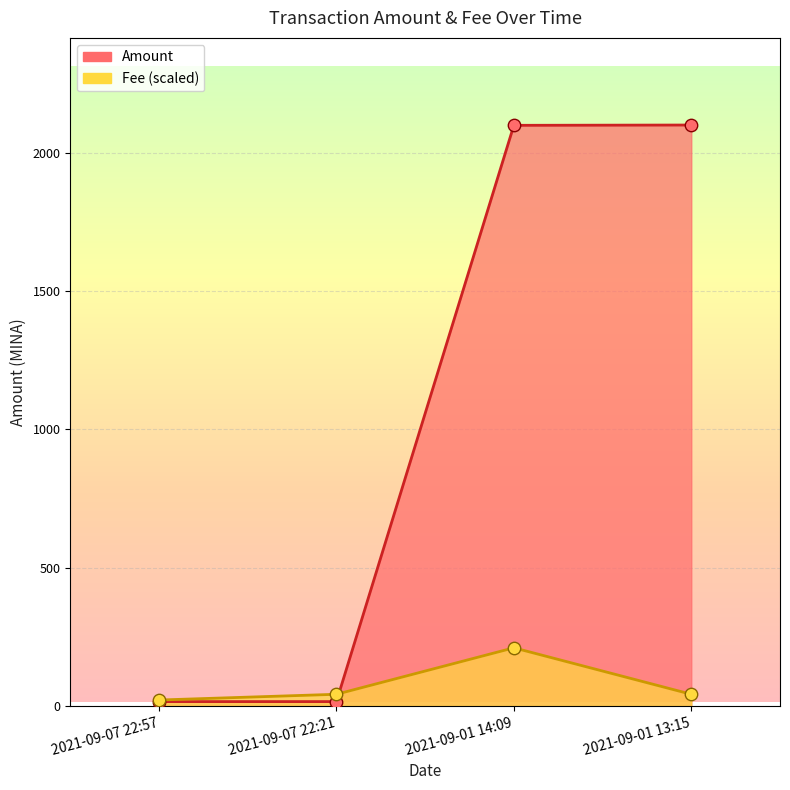

What is the total value across all series at 2021-09-07 22:21?

57.5